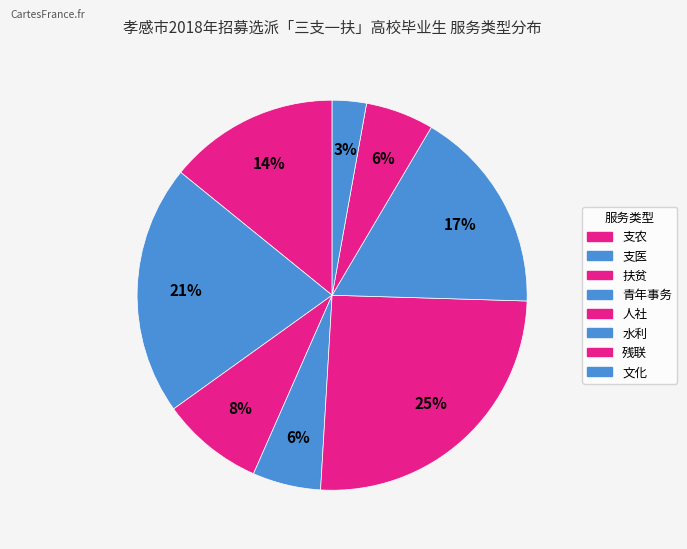

What percentage is the 支农 slice, to the nearest percent?

14%